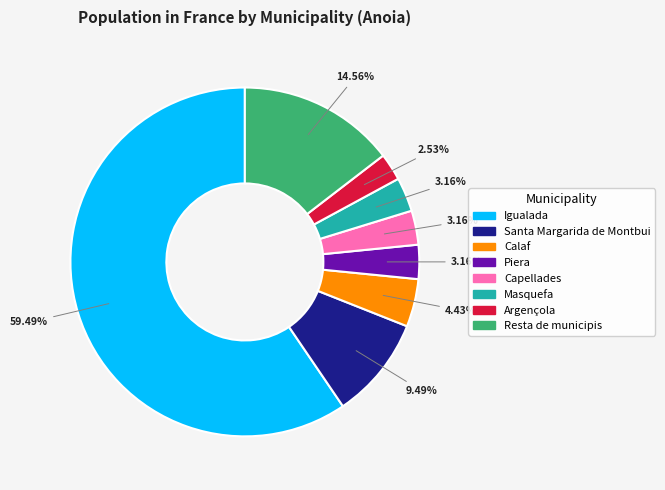

To the nearest percent, what is the difference between the largest and smallest slice percentages?

57%